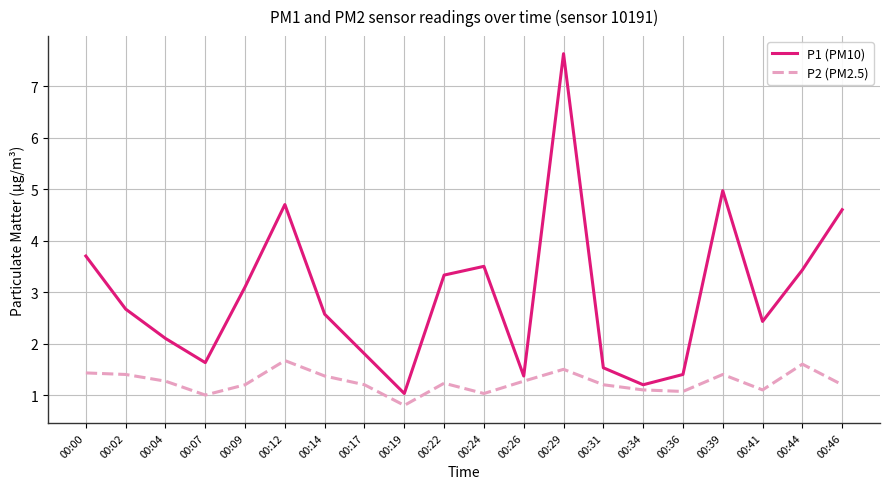

Rank the series by their maximum value, from lowest to highest.

P2 (PM2.5), P1 (PM10)